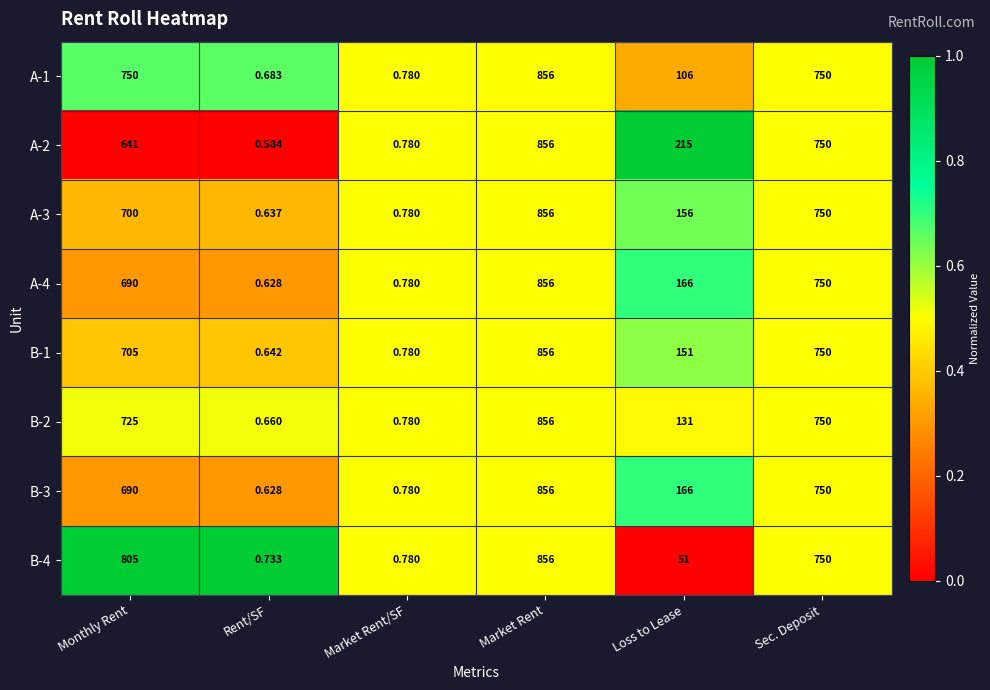

At which category is the sum across all series the highest?

Market Rent